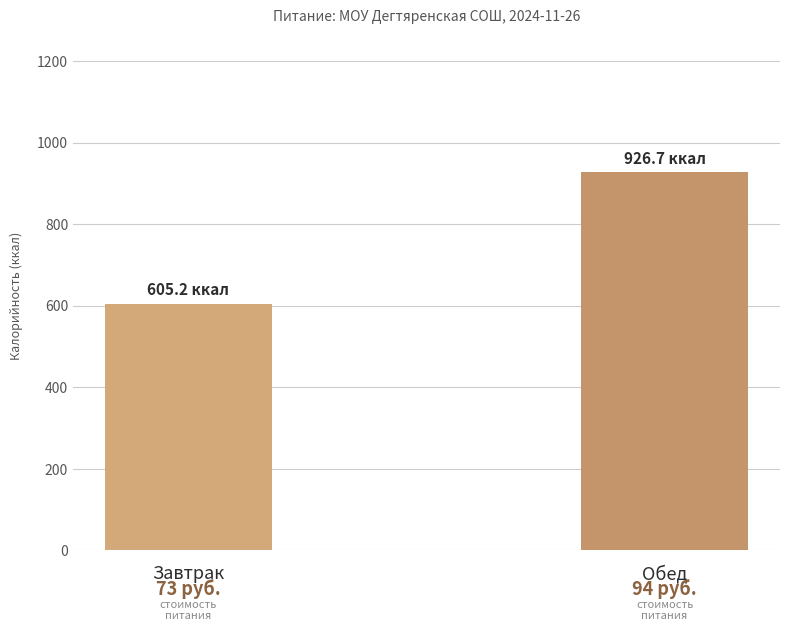

How many series are shown in this chart?

1